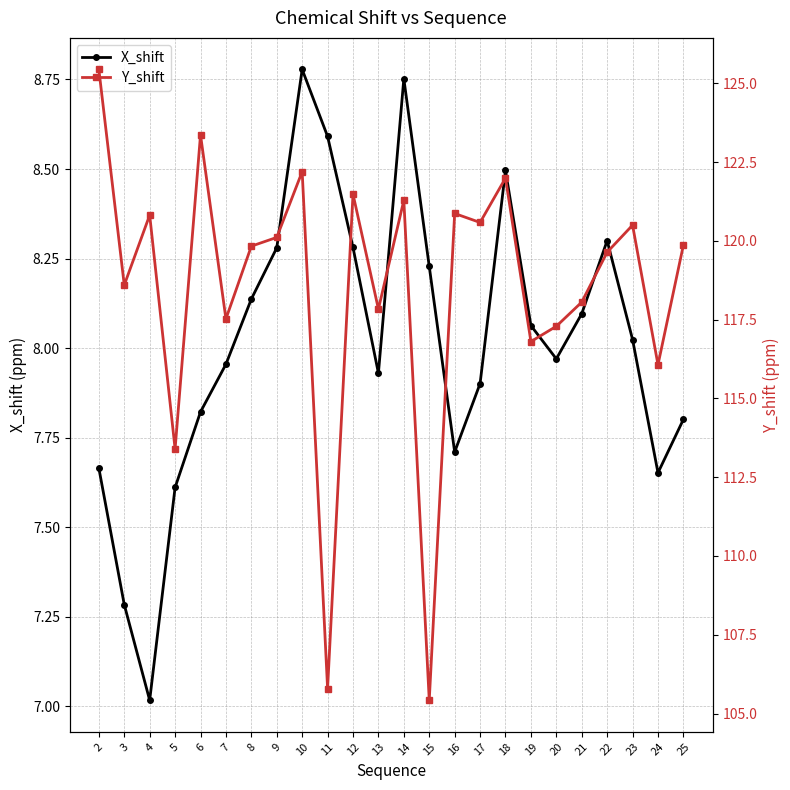

List the labels in order of Y_shift value, largest first.

2, 6, 10, 18, 12, 14, 16, 4, 17, 23, 9, 25, 8, 22, 3, 21, 13, 7, 20, 19, 24, 5, 11, 15